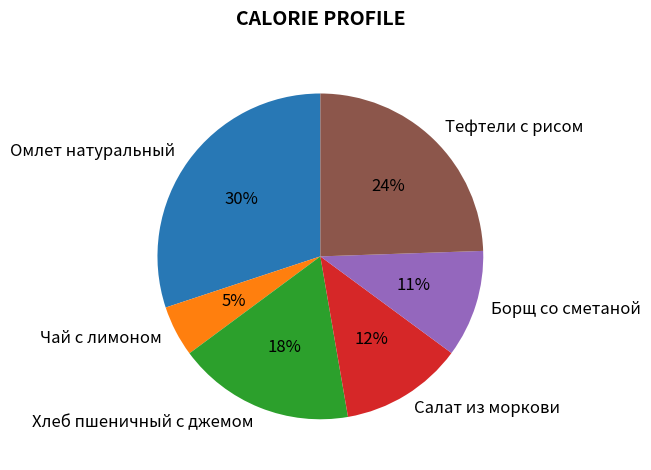

Between Салат из моркови and Омлет натуральный, which is larger?

Омлет натуральный